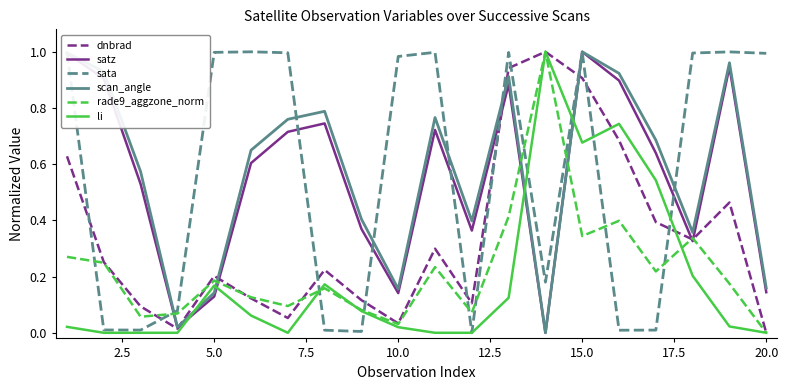

True or false: li and scan_angle cross at least once.

True